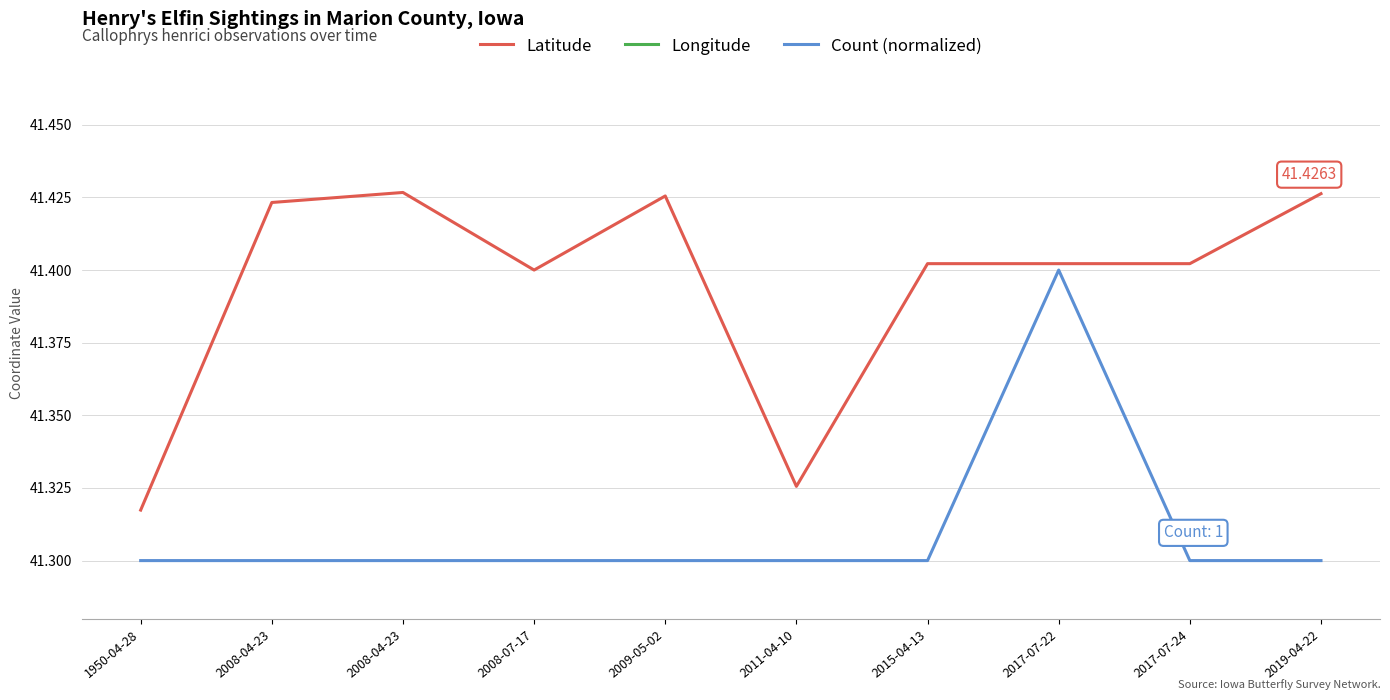

Which series has the largest range (max minus min)?

Longitude